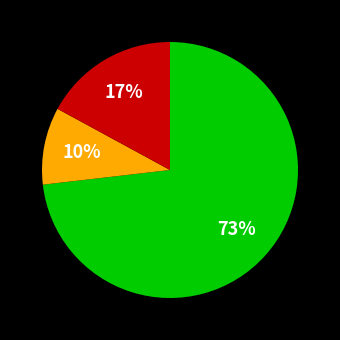

To the nearest percent, what is the difference between the largest and smallest slice percentages?

63%